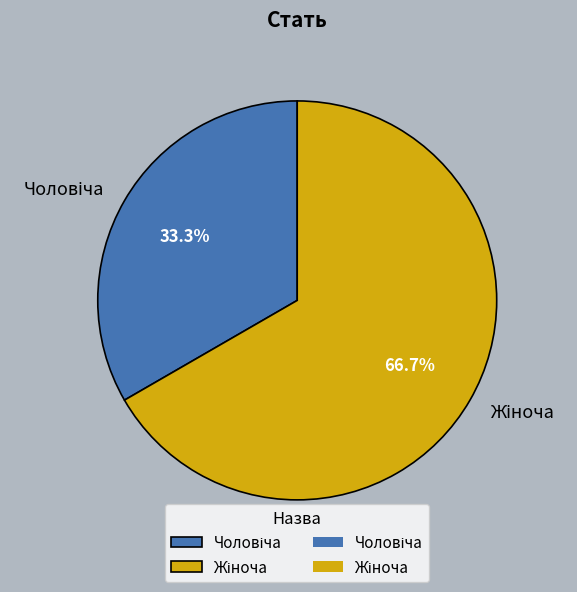

Is there any slice that represents more than half of the pie?

Yes